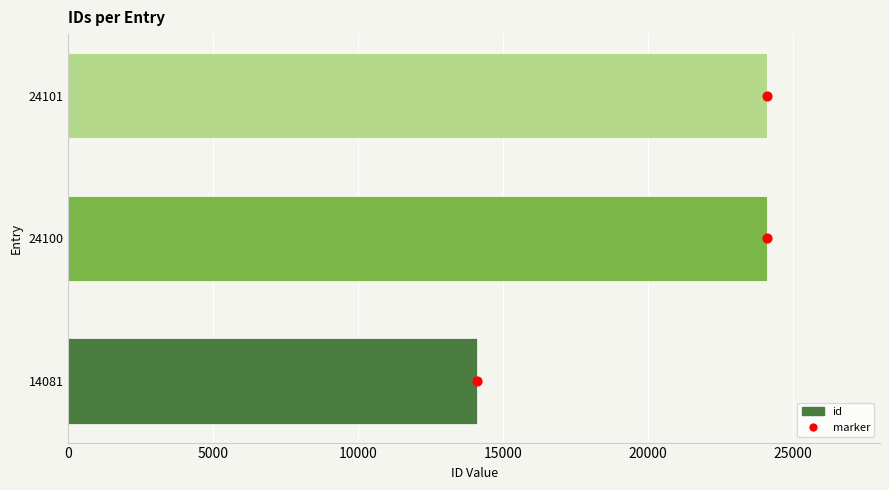

At how many categories does at least one series exceed 44?

3